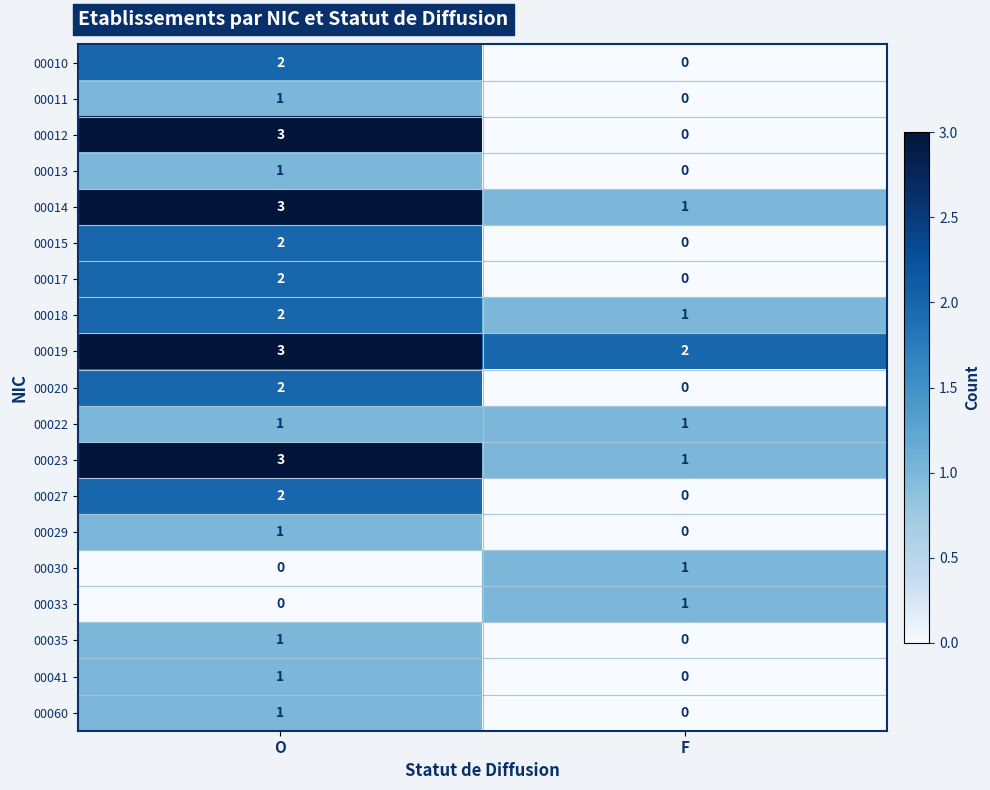

At which category does the chart reach its peak across all series?

O